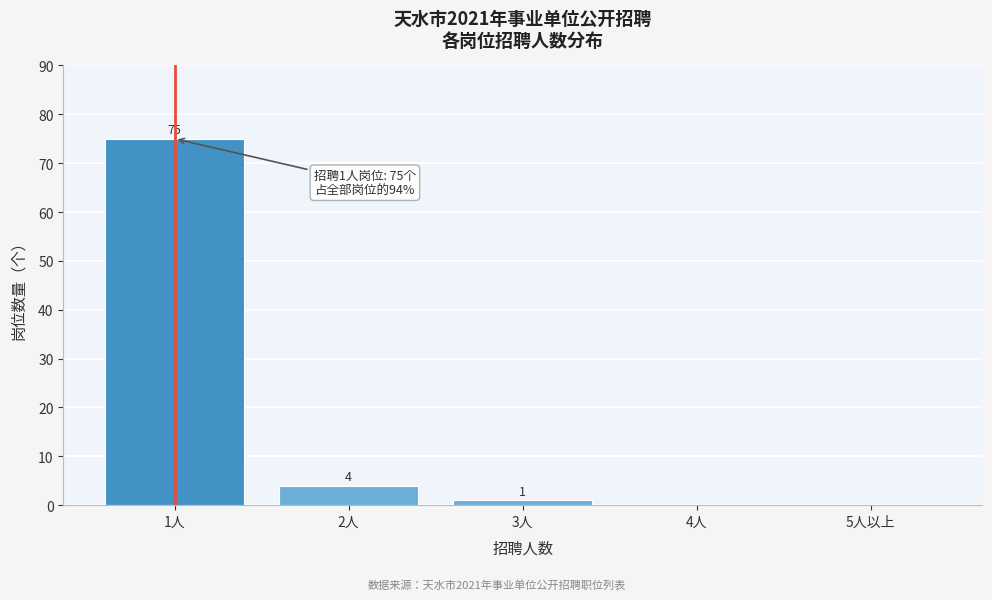

Reading left to right, transcribe all the data shown in this chart.

1人=75	2人=4	3人=1	4人=0	5人以上=0